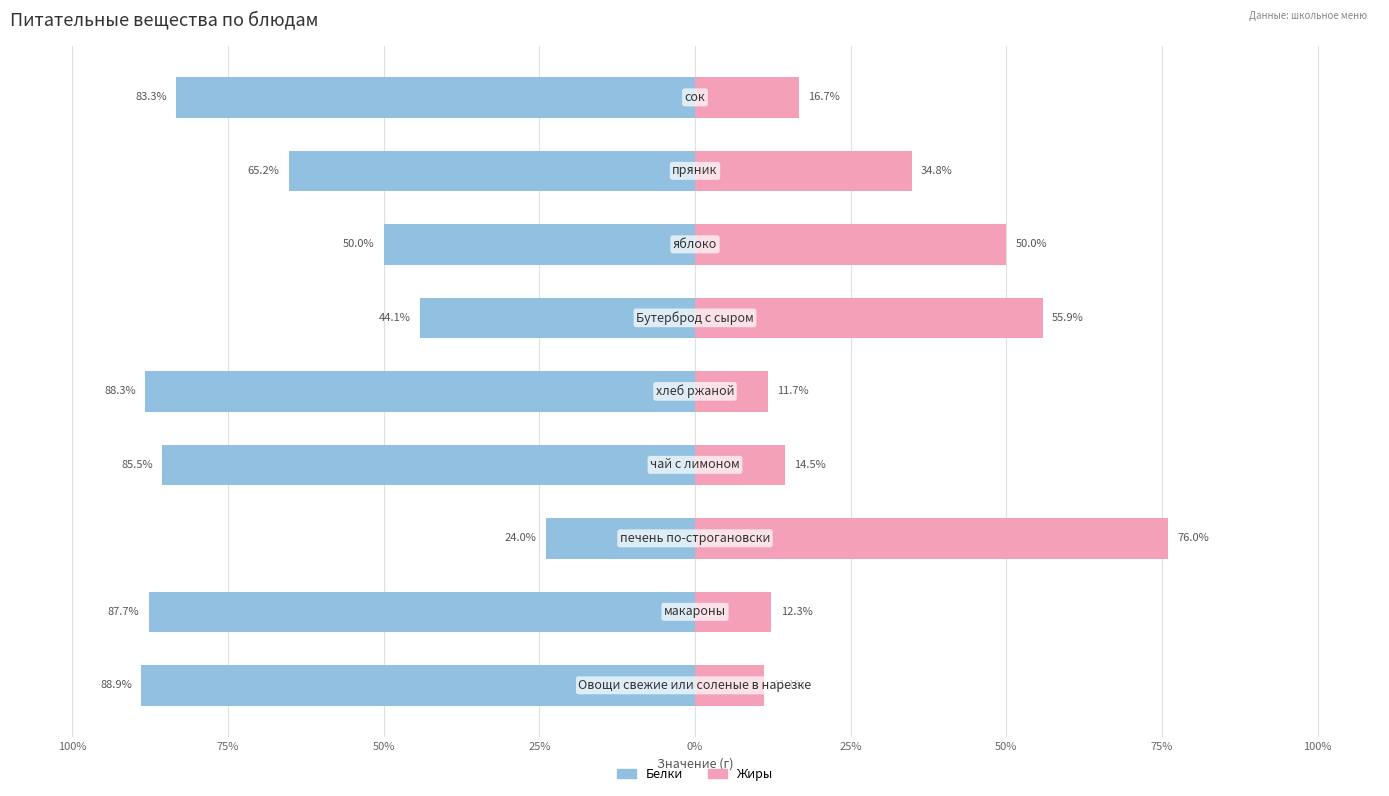

What is the spread (max minus min) of values at 25%?

100.0